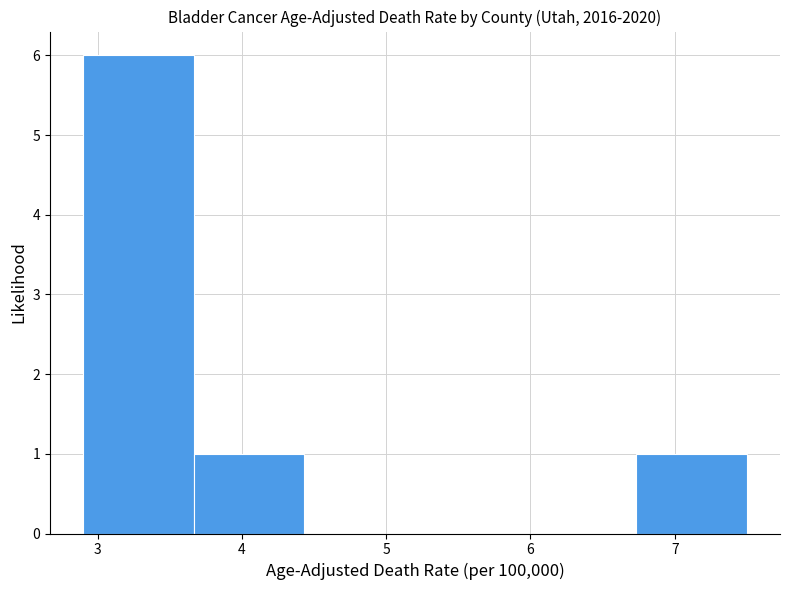

Reading left to right, transcribe this chart: for each bar, give the range it covers on the x-axis and its height. Neither the bar edges nor the heights are printed on the chart, so give them approximately, as read against the axes.

2.9 to 3.7: 6
3.7 to 4.4: 1
4.4 to 5.2: 0
5.2 to 6.0: 0
6.0 to 6.7: 0
6.7 to 7.5: 1